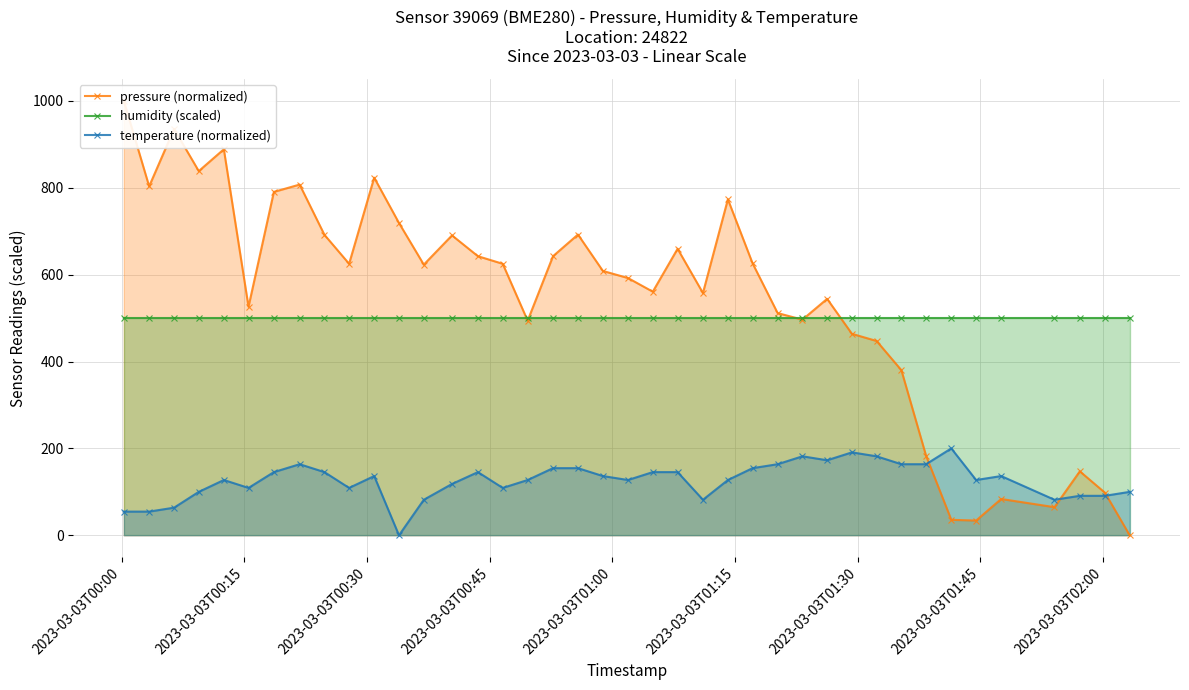

Which series has the largest range (max minus min)?

pressure (normalized)